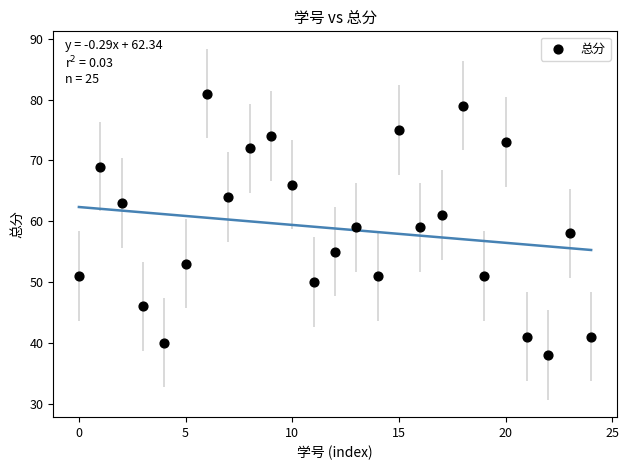

What is the range of Y values (max minus min)?

43